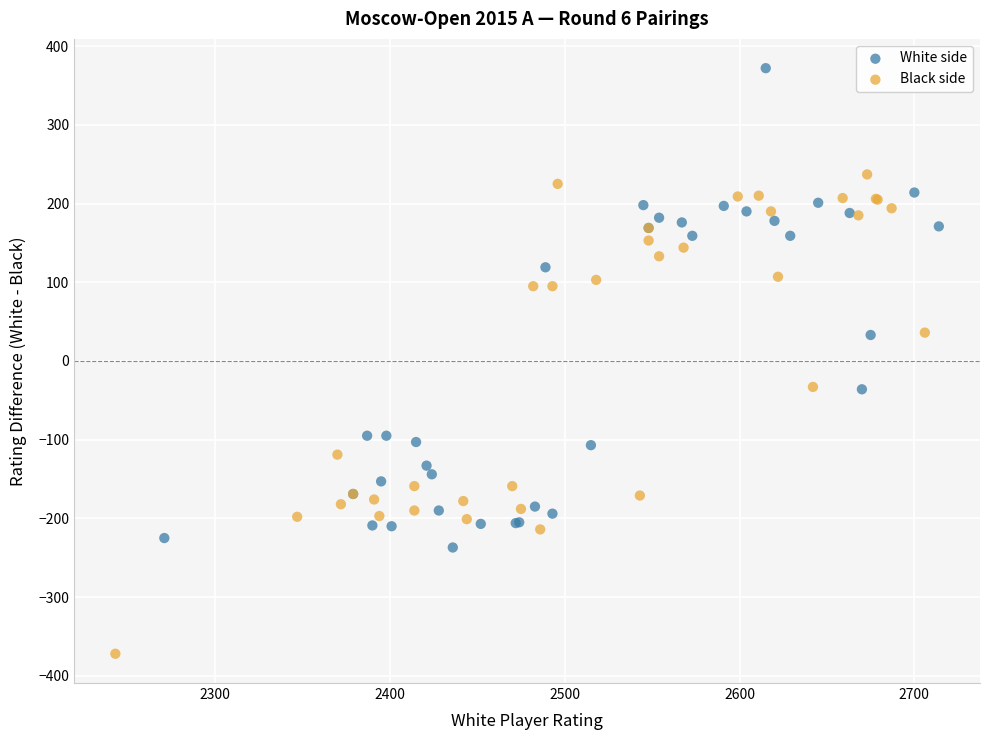

Which series contains the highest Y value?

White side